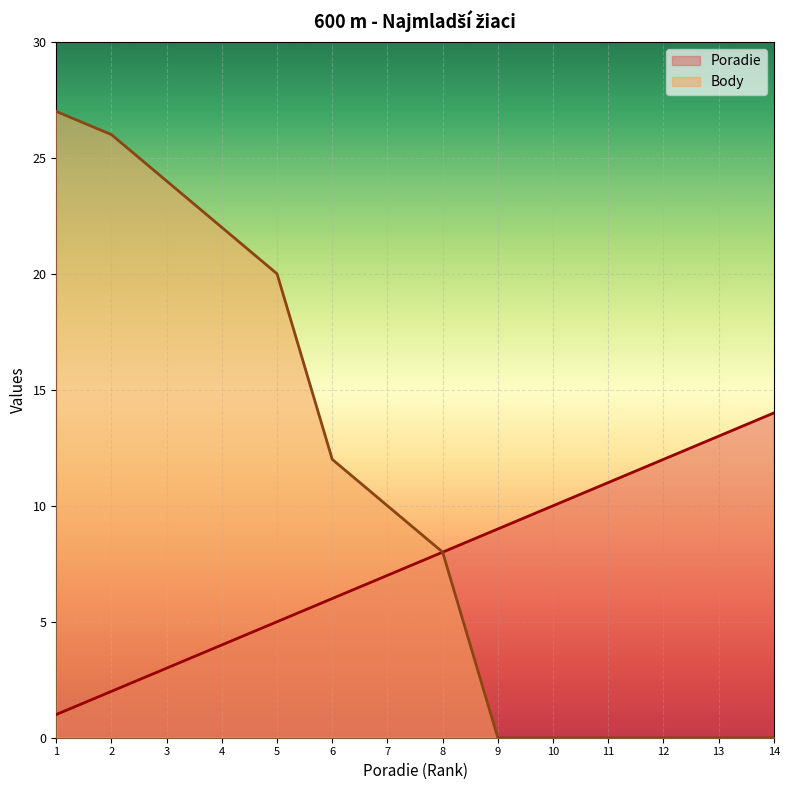

True or false: Body and Poradie intersect in this chart.

False